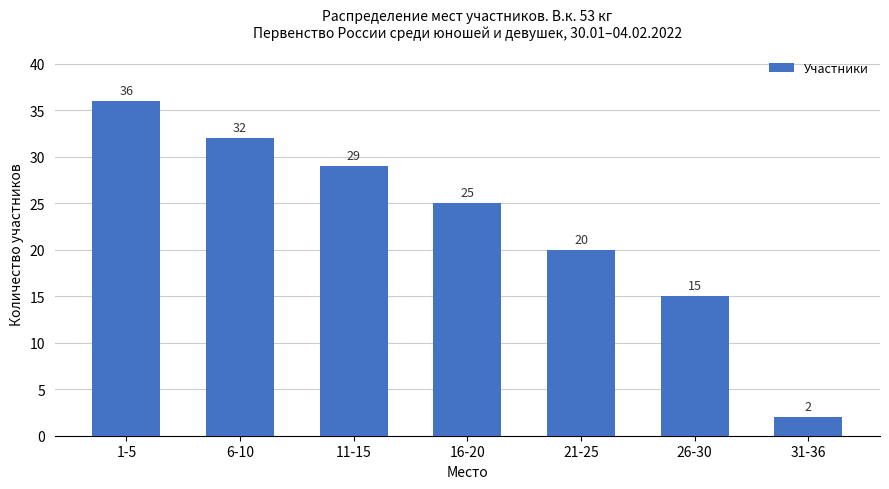

What is the sum of the values at 21-25 and 6-10?

52